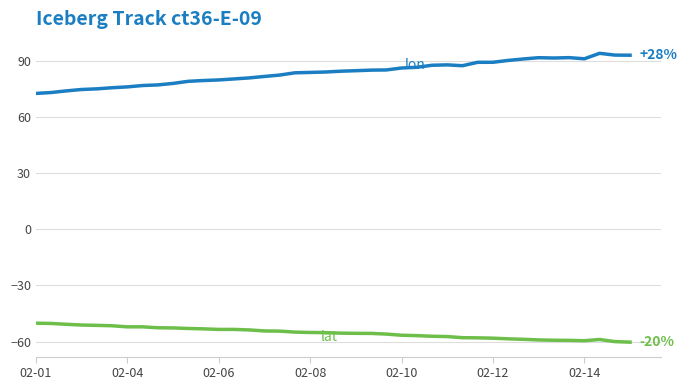

What is the greatest value displayed?

93.9